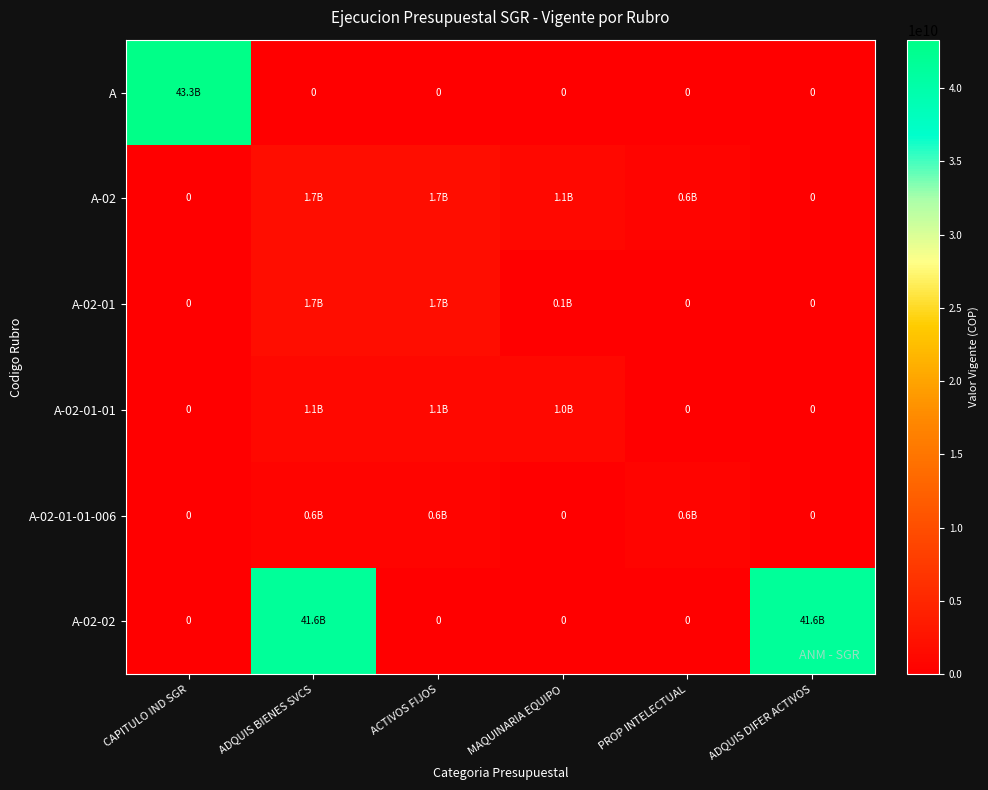

Rank the series at ADQUIS BIENES SVCS from highest to lowest value.

A-02-02, A-02, A-02-01, A-02-01-01, A-02-01-01-006, A